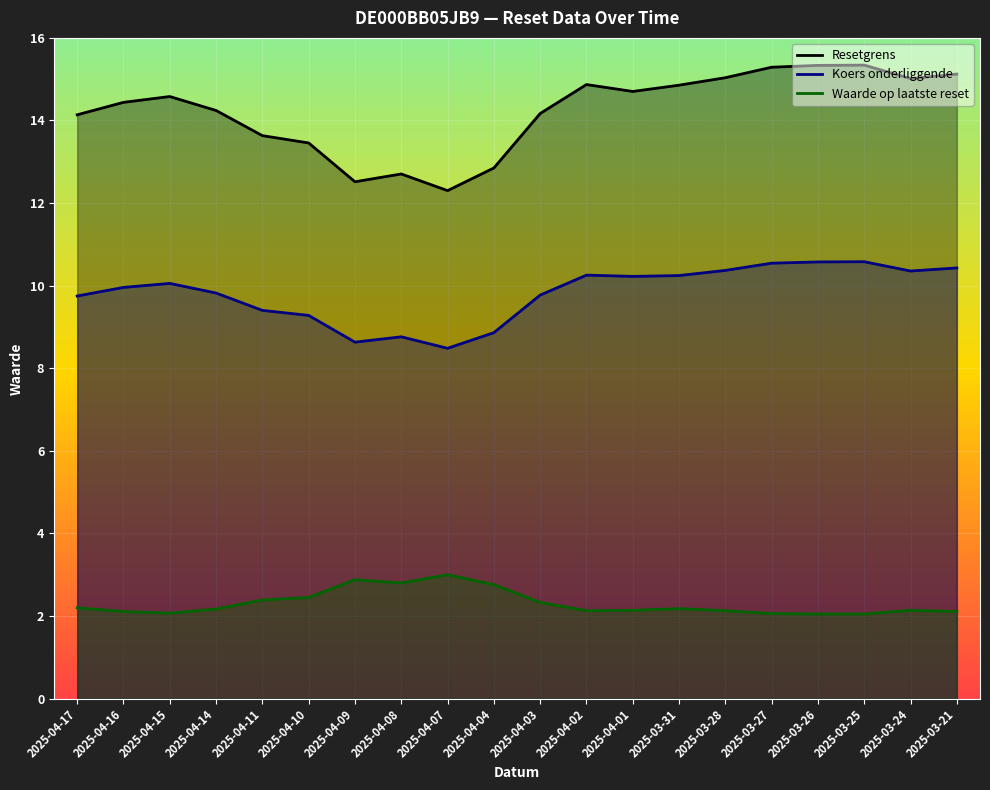

Where does the Koers onderliggende series first go above 10?

2025-04-15